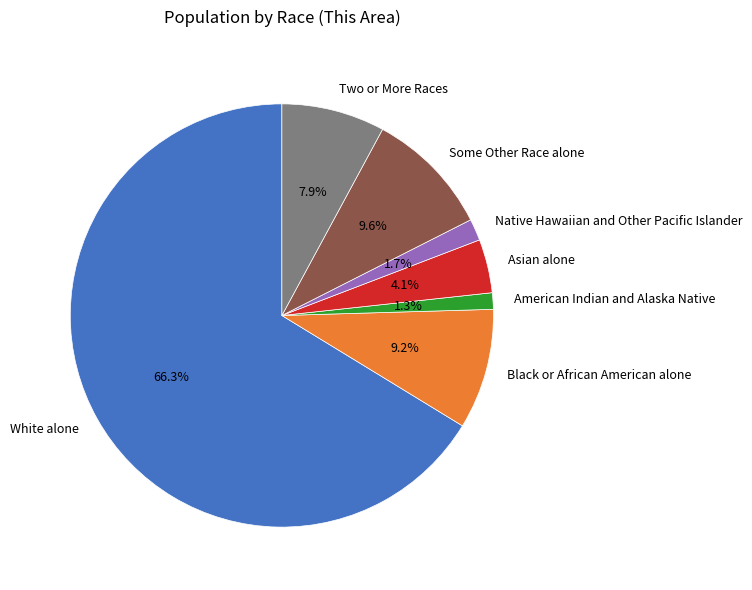

To the nearest percent, what percentage of the pie is American Indian and Alaska Native?

1%